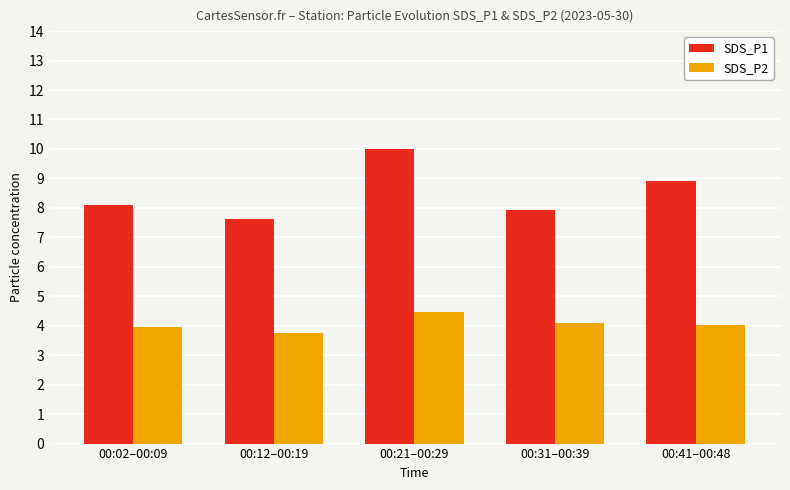

How many values in the SDS_P1 series are below 8?

2